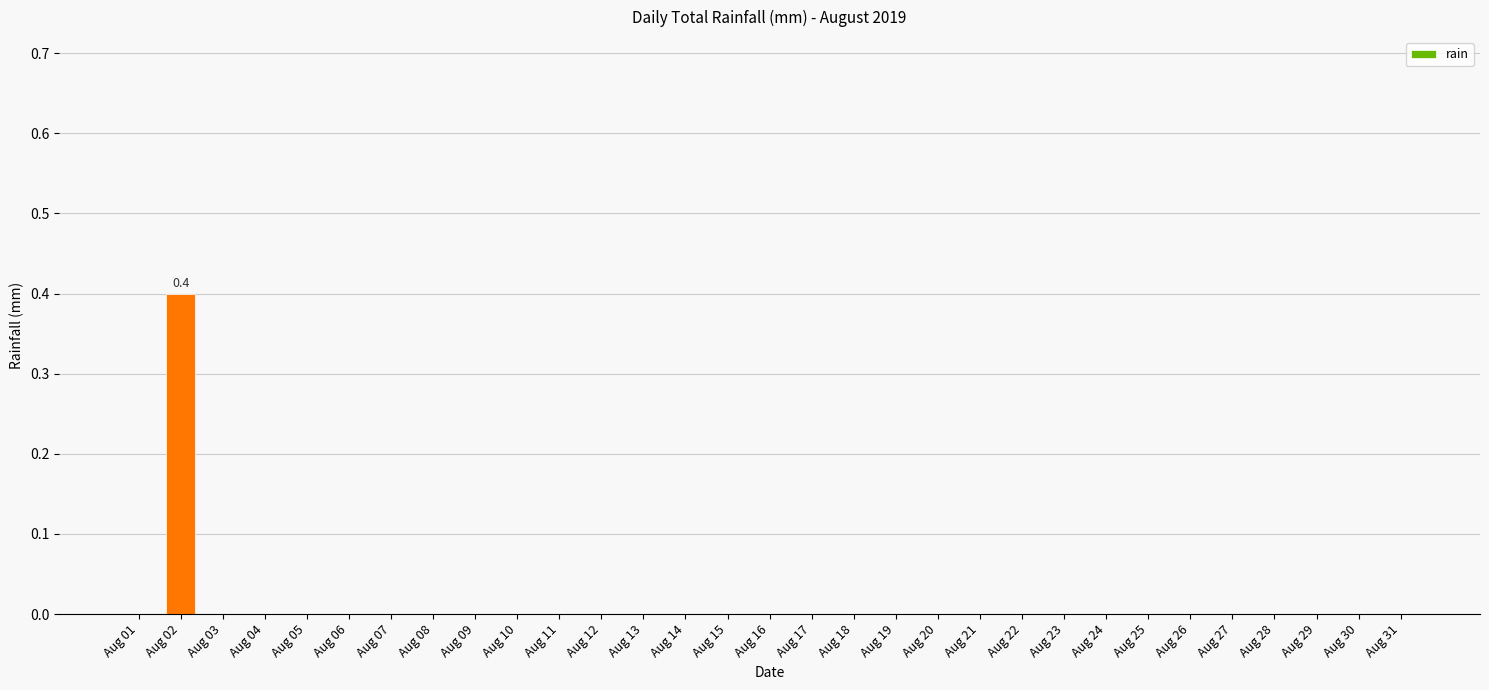

Which has a higher value, Aug 16 or Aug 02?

Aug 02